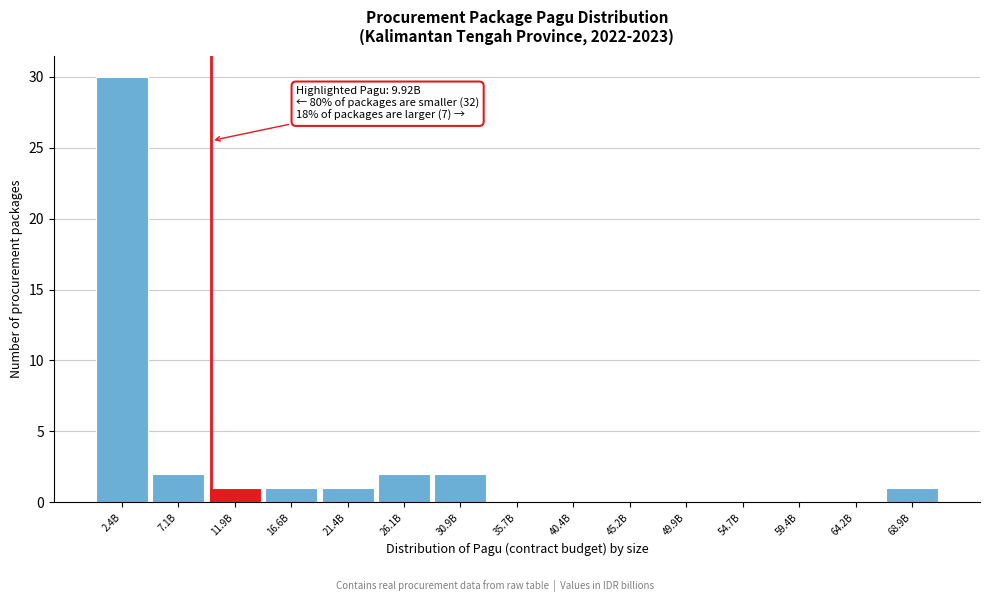

Reading right to left, transcribe all the data shown in this chart.

68.9B=1	64.2B=0	59.4B=0	54.7B=0	49.9B=0	45.2B=0	40.4B=0	35.7B=0	30.9B=2	26.1B=2	21.4B=1	16.6B=1	11.9B=1	7.1B=2	2.4B=30